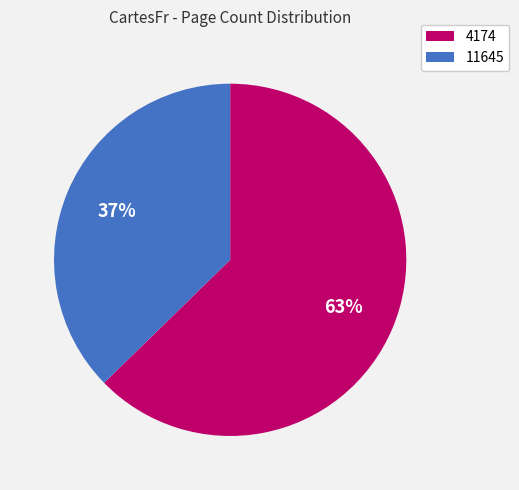

Which category has the biggest portion of the pie?

4174